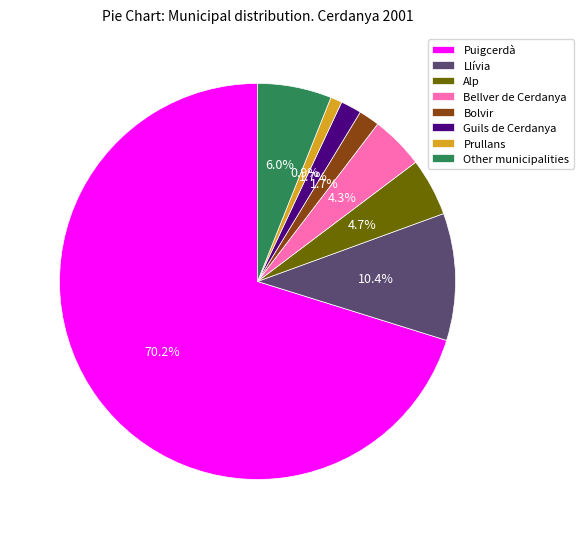

What is the largest slice in the pie chart?

Puigcerdà